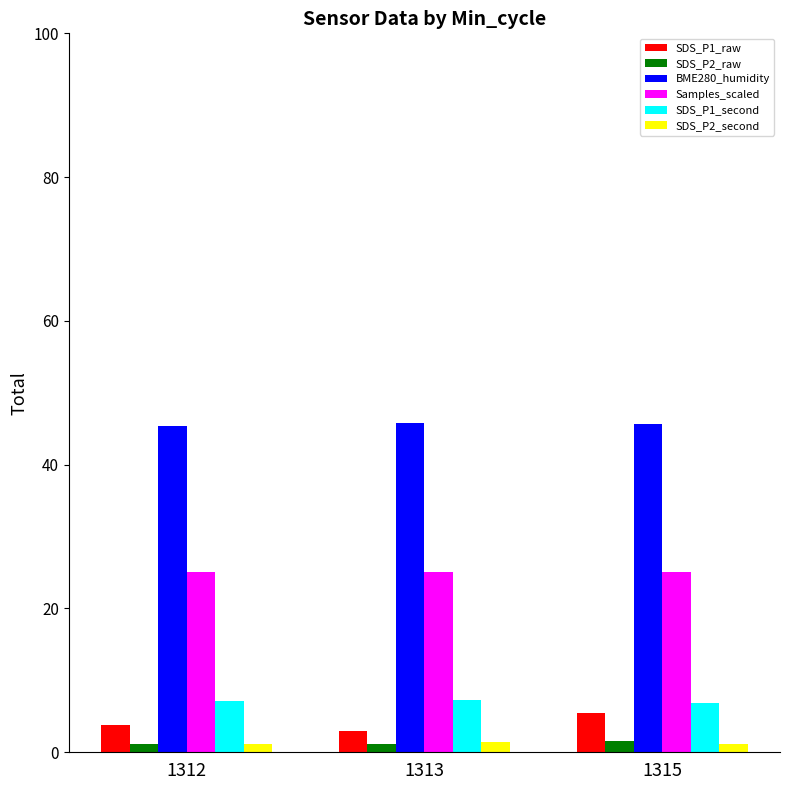

What is the sum of all Samples_scaled values?

75.4